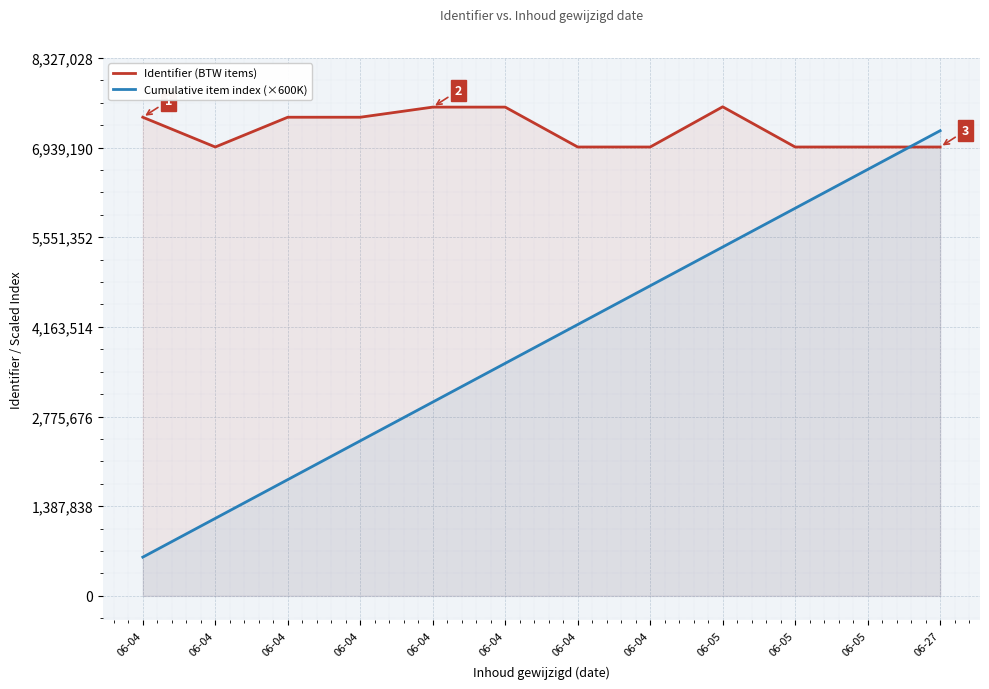

What value does the Cumulative item index (×600K) series have at 06-04, to the nearest 10?

4200000